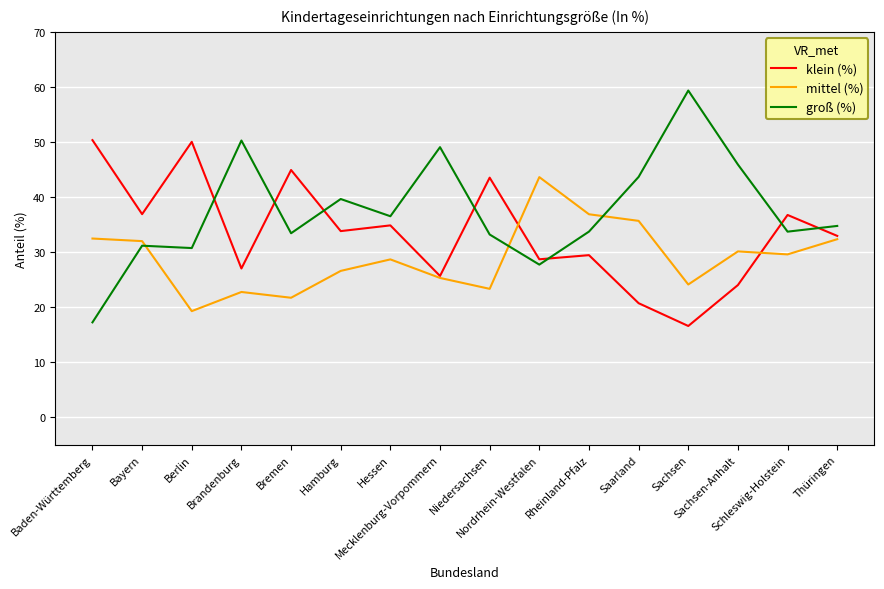

What is the lowest value of the mittel (%) series?

19.3